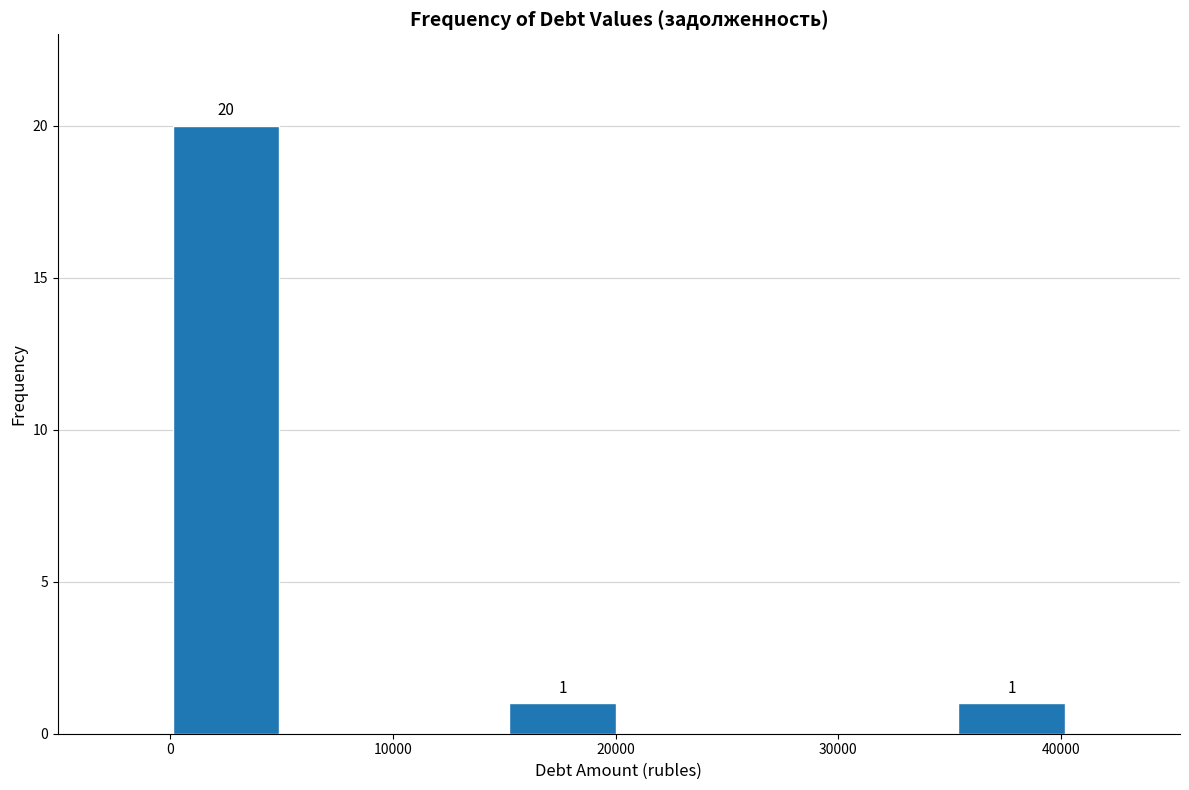

Which range on the x-axis has the tallest bar?

0 to 5000